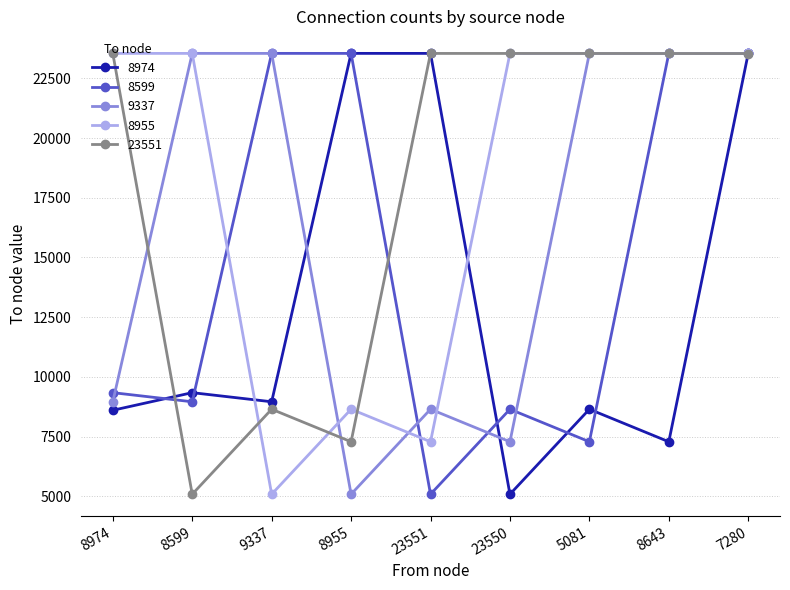

True or false: 8974 has more than 0 interior local peaks.

True